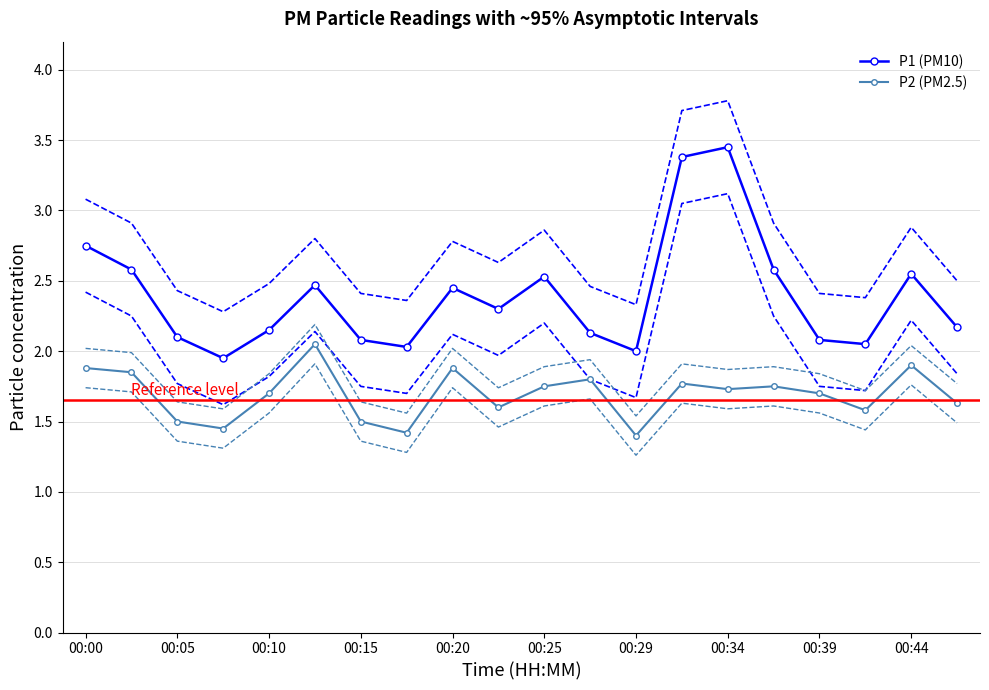

Which series has the largest range (max minus min)?

P1 (PM10)